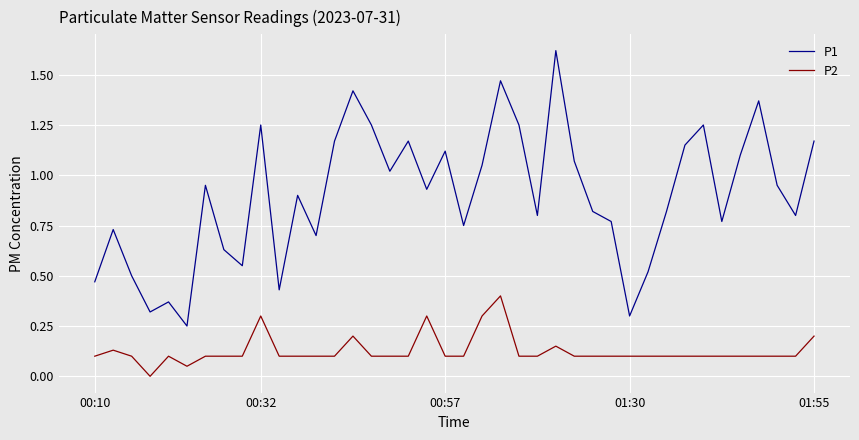

List the series in order of their peak value, highest first.

P1, P2